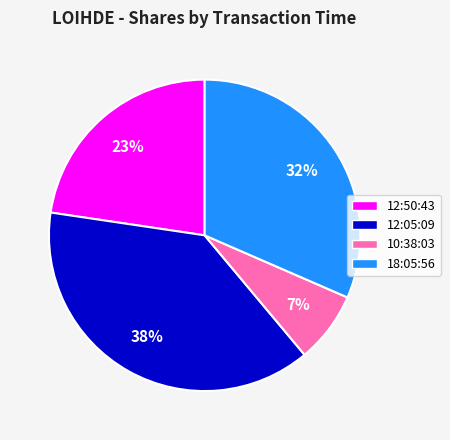

The 12:50:43 slice represents 13% of the pie. True or false?

False